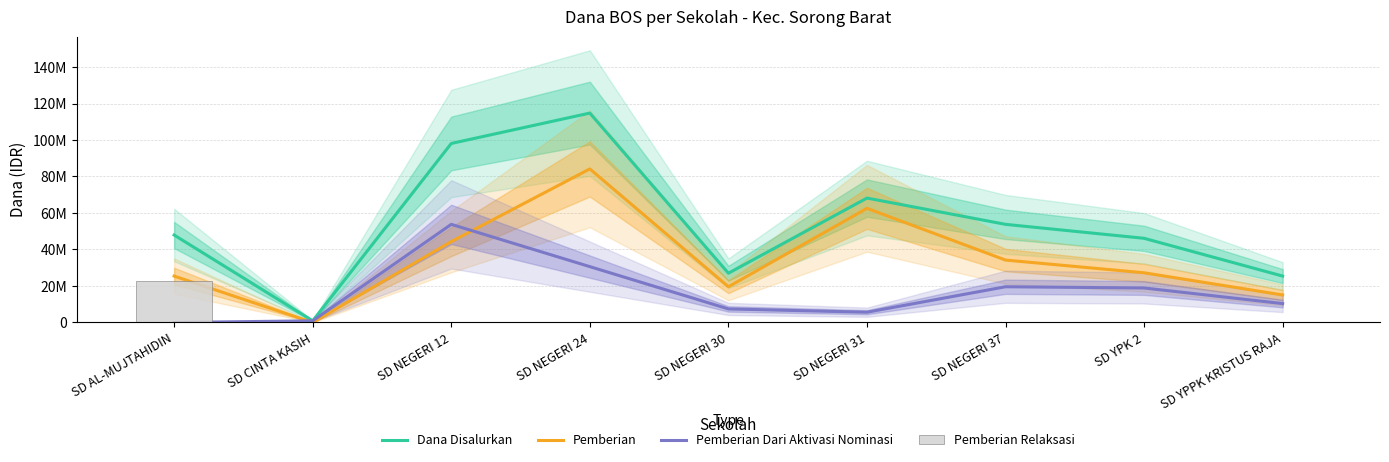

Are the bars horizontal?

No